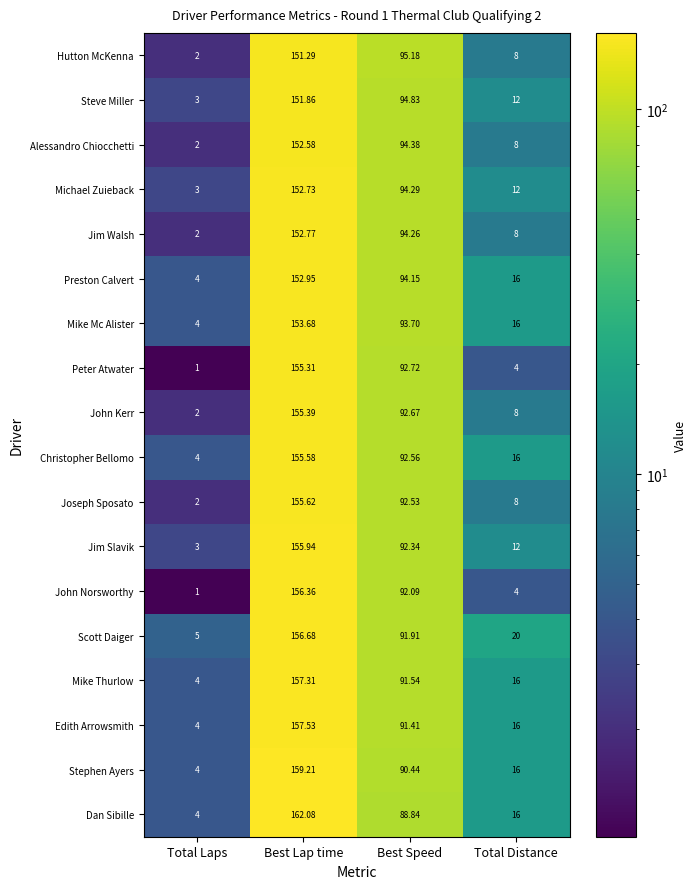

Which category has the highest value in the Michael Zuieback series?

Best Lap time